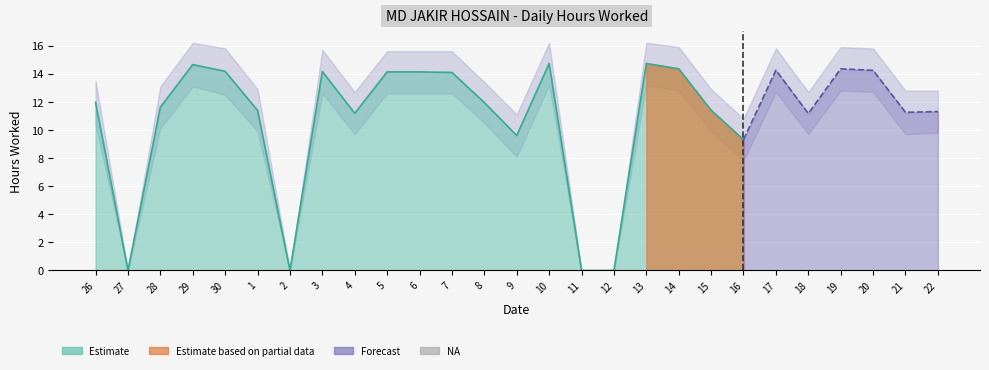

Where is Lower Bound nearest to the value 6?

16